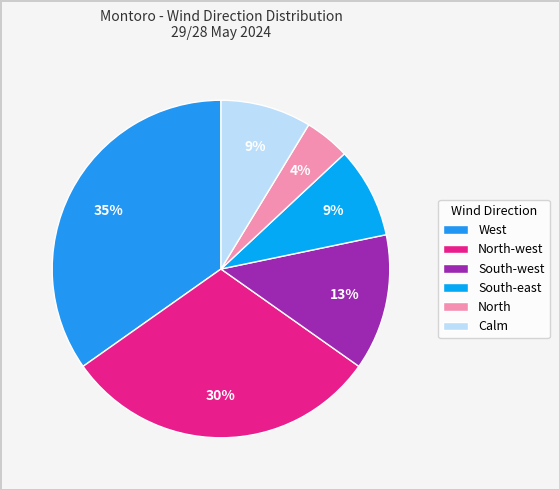

Which slice is the largest?

West